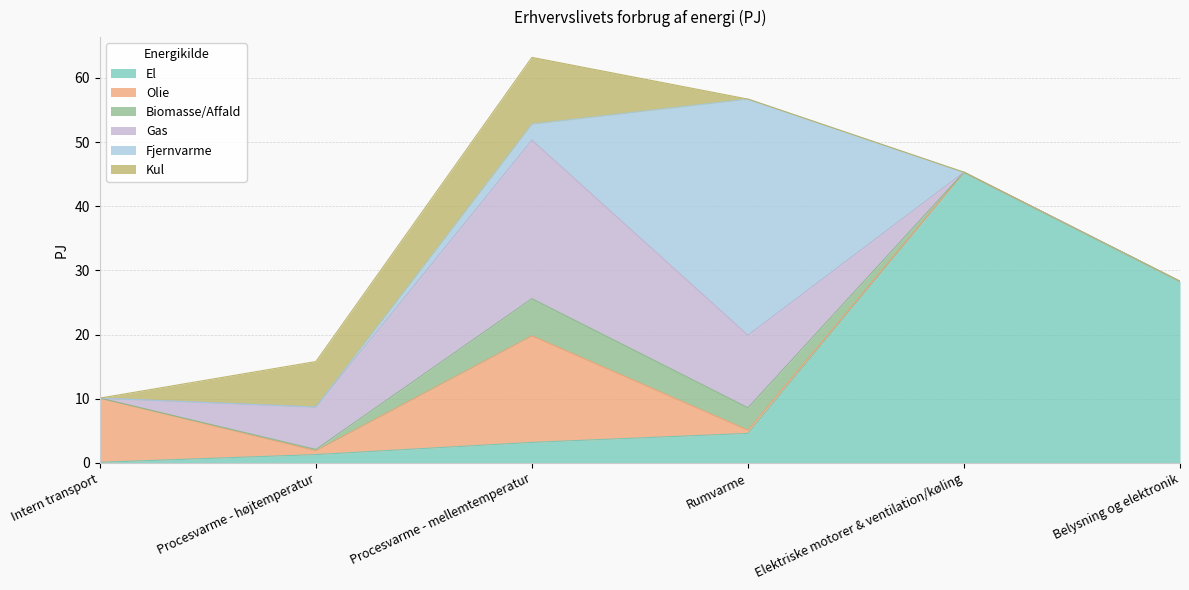

True or false: Biomasse/Affald has more than 1 interior local peaks.

False